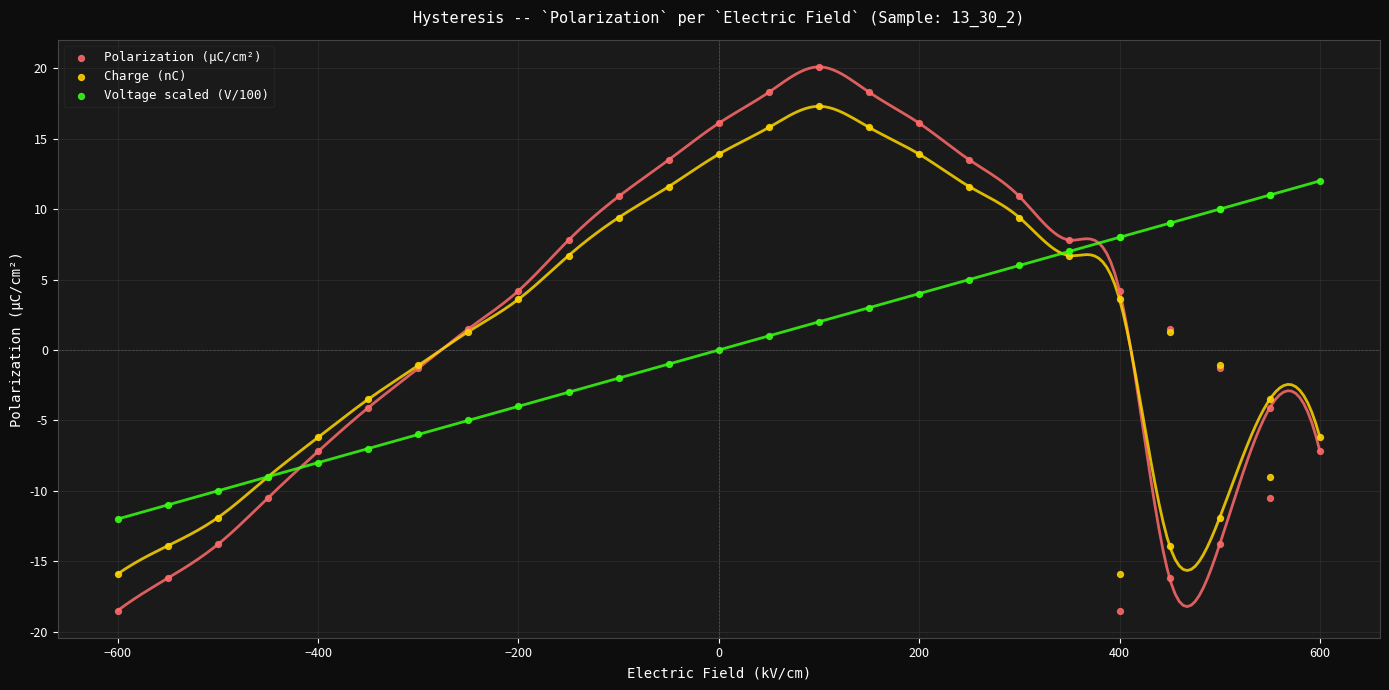

Which series has the widest spread of Y values?

Polarization (µC/cm²)